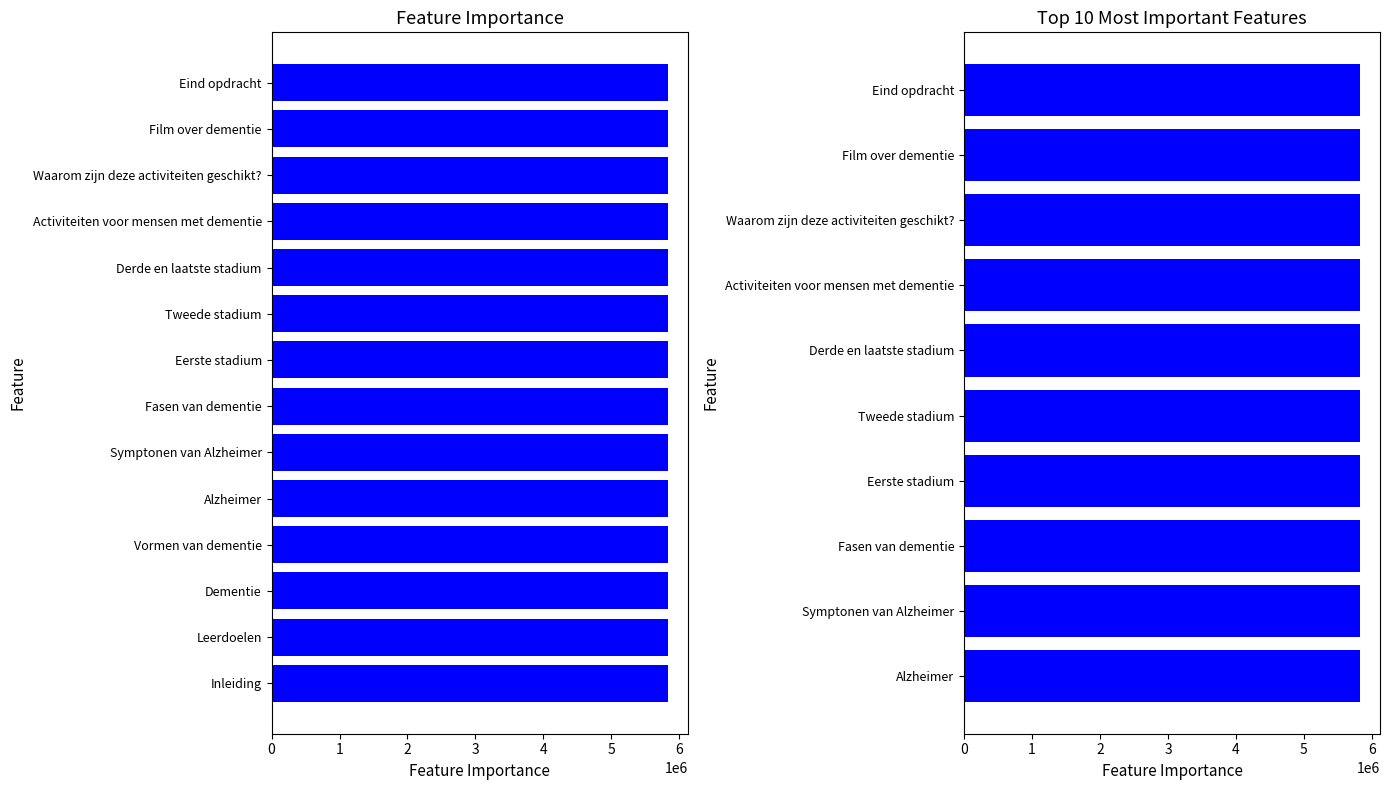

Does the chart contain stacked bars?

No